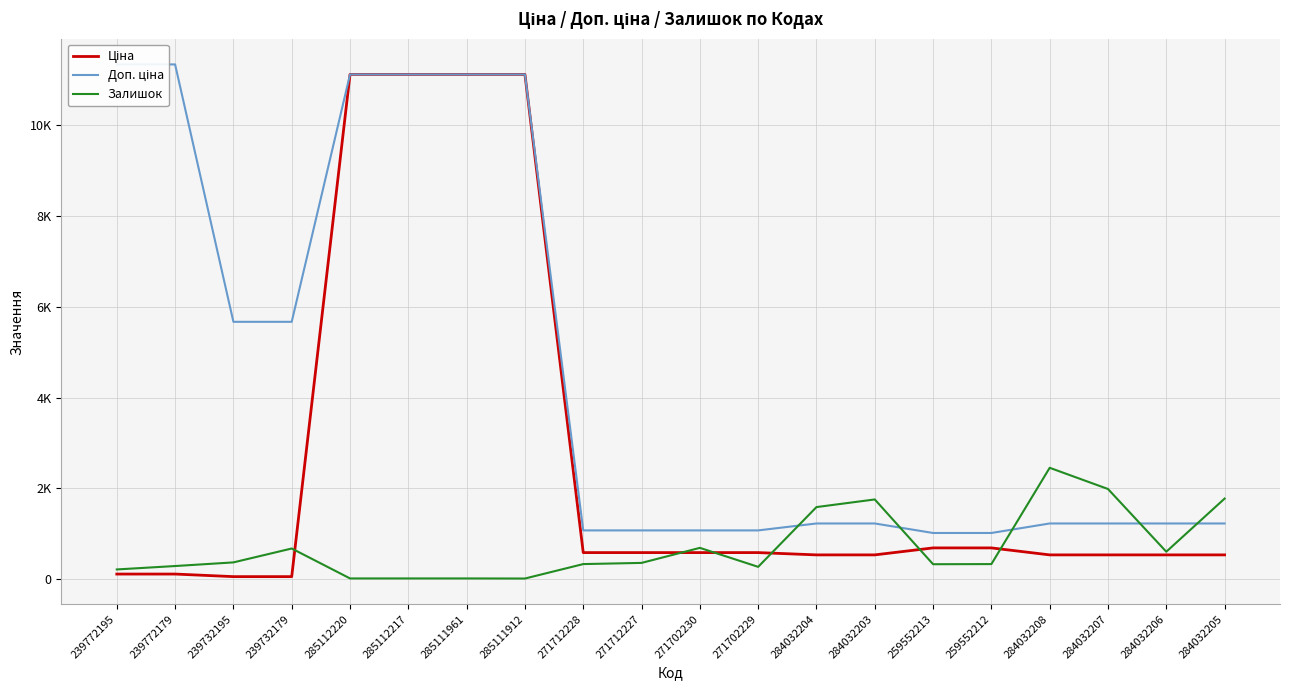

True or false: Ціна has a value of 11113.6 at 285111912.

True